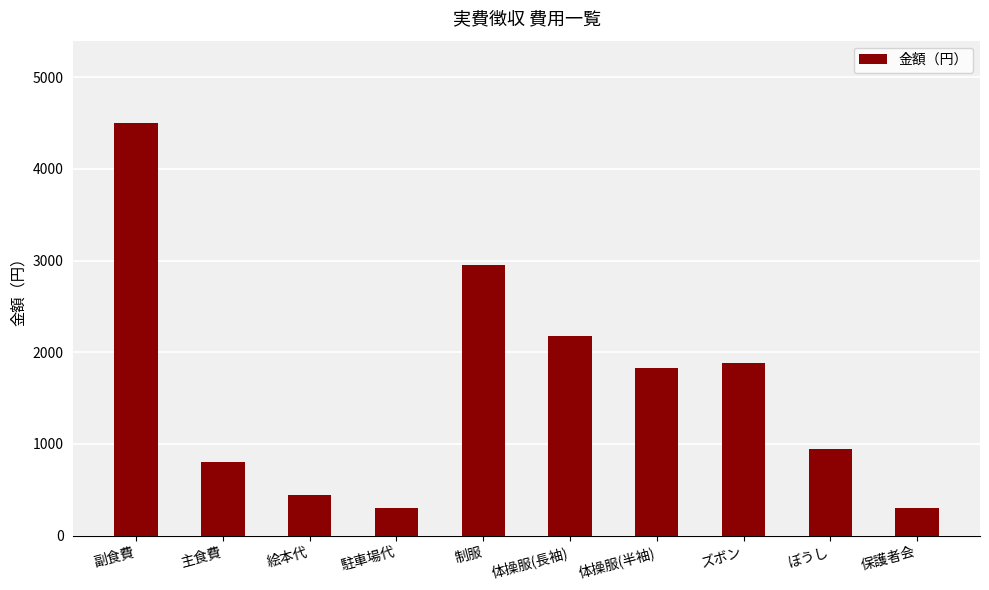

The chart shows a value of 800 at 主食費. True or false?

True